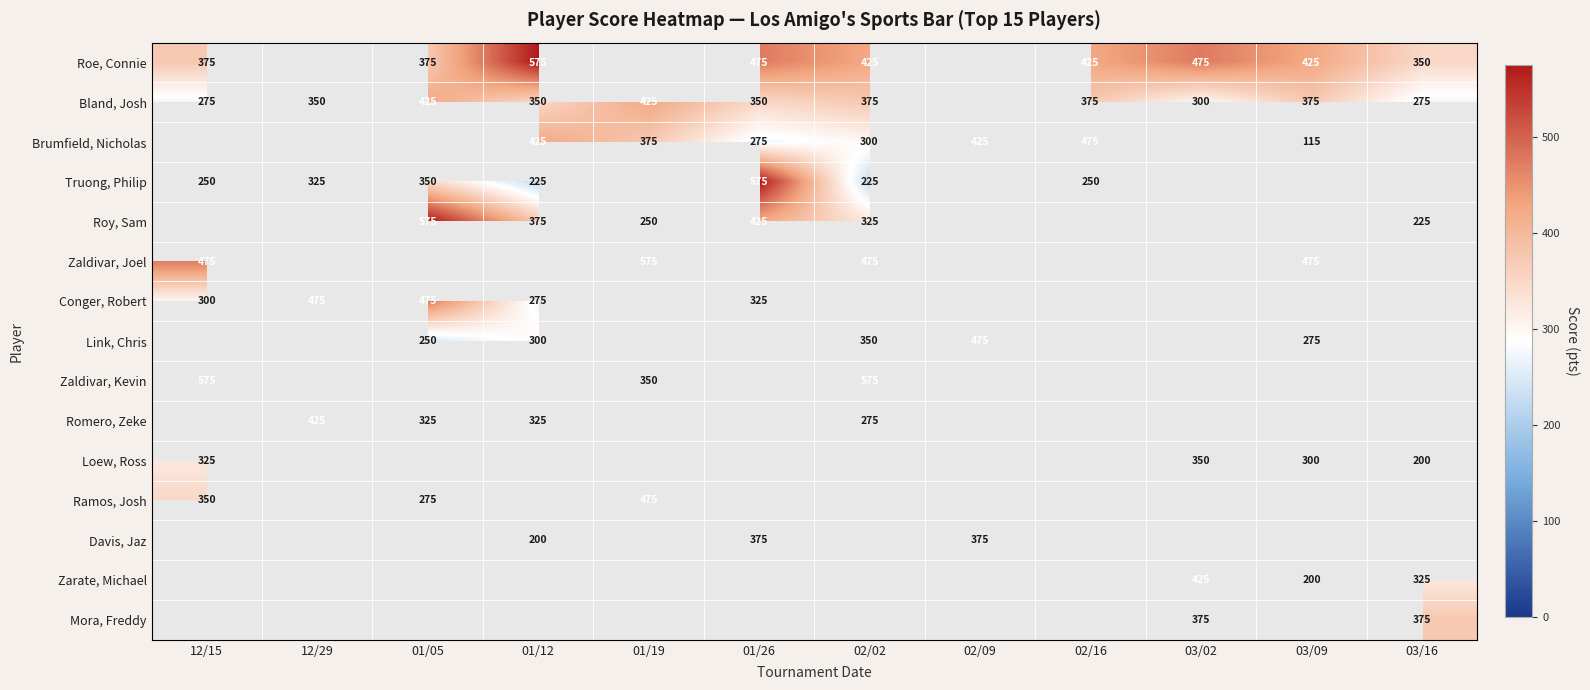

The Roy, Sam series shows 250.0 at 01/19. True or false?

True